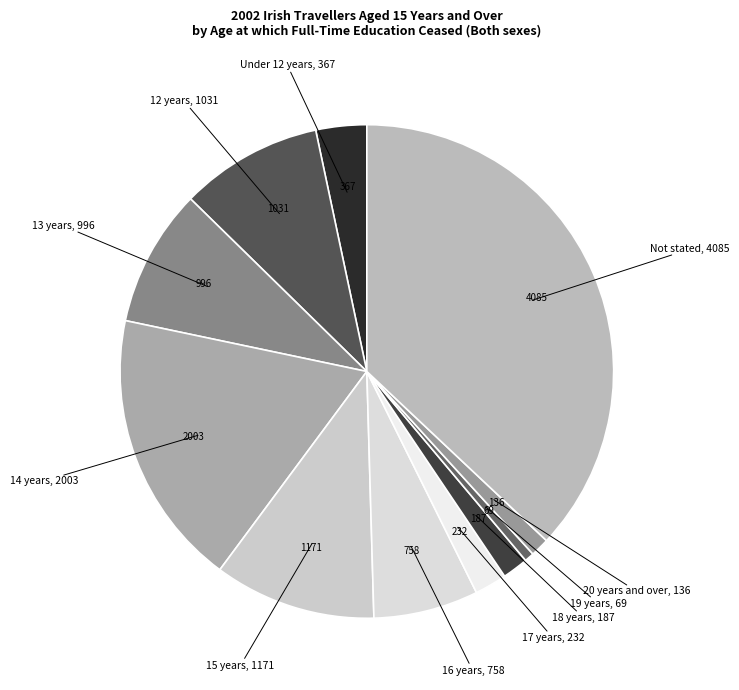

To the nearest percent, what is the difference between the largest and smallest slice percentages?

36%